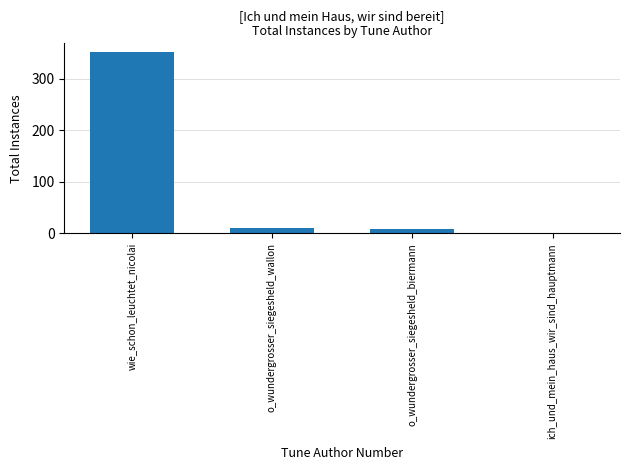

How many data points does each series have?

4